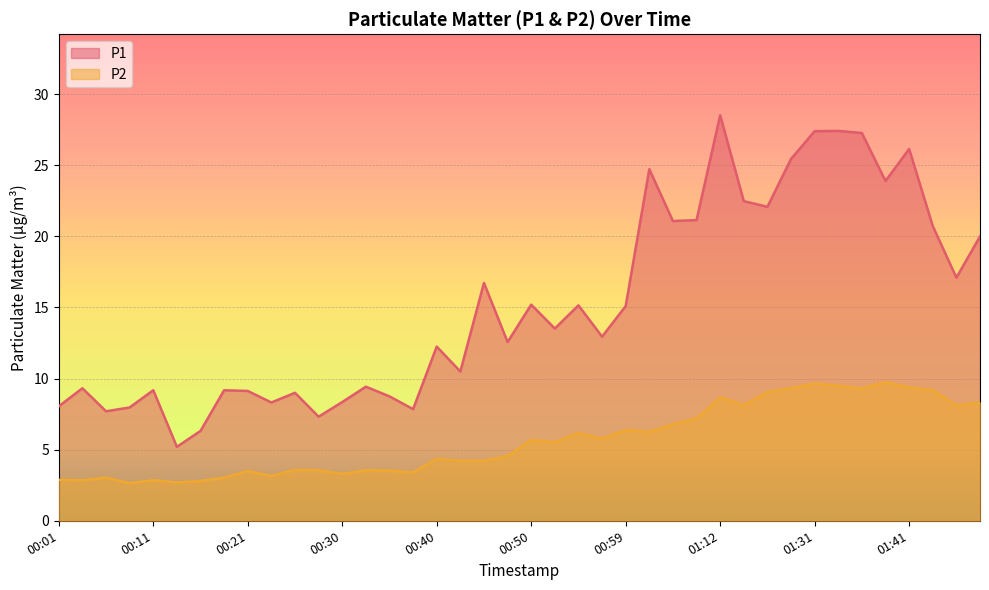

Rank the series by their maximum value, from highest to lowest.

P1, P2